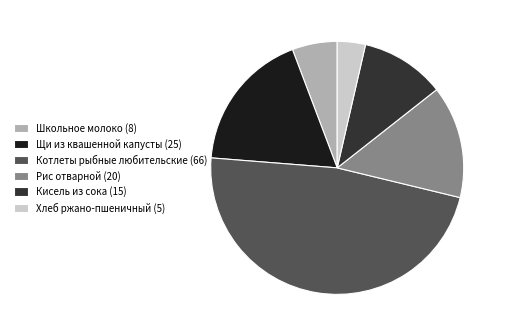

How many segments does this pie chart have?

6